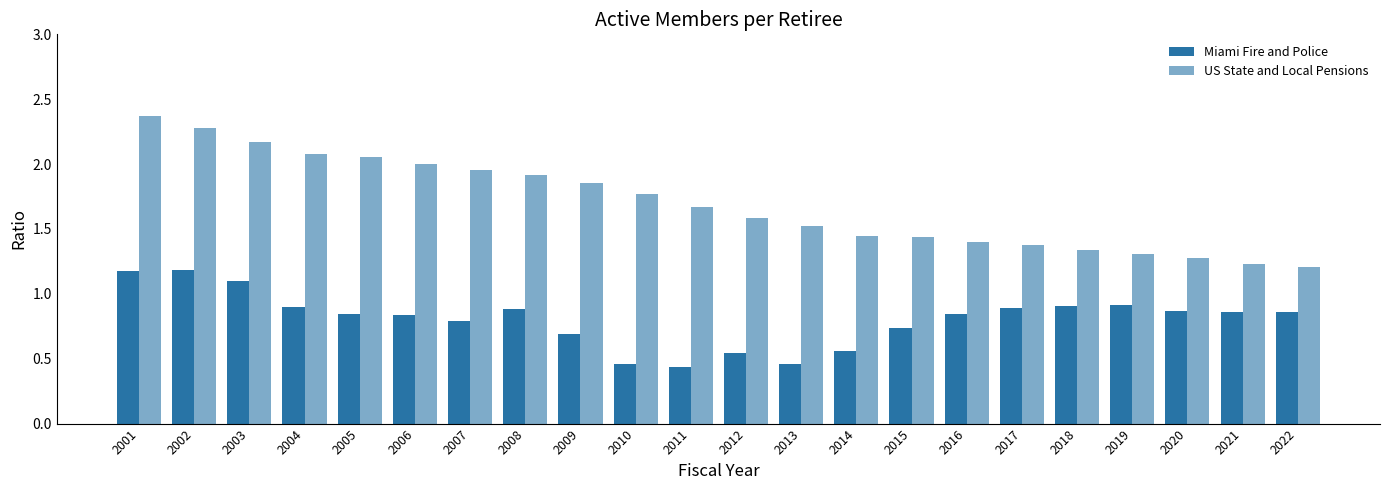

Rank the series by their maximum value, from highest to lowest.

US State and Local Pensions, Miami Fire and Police